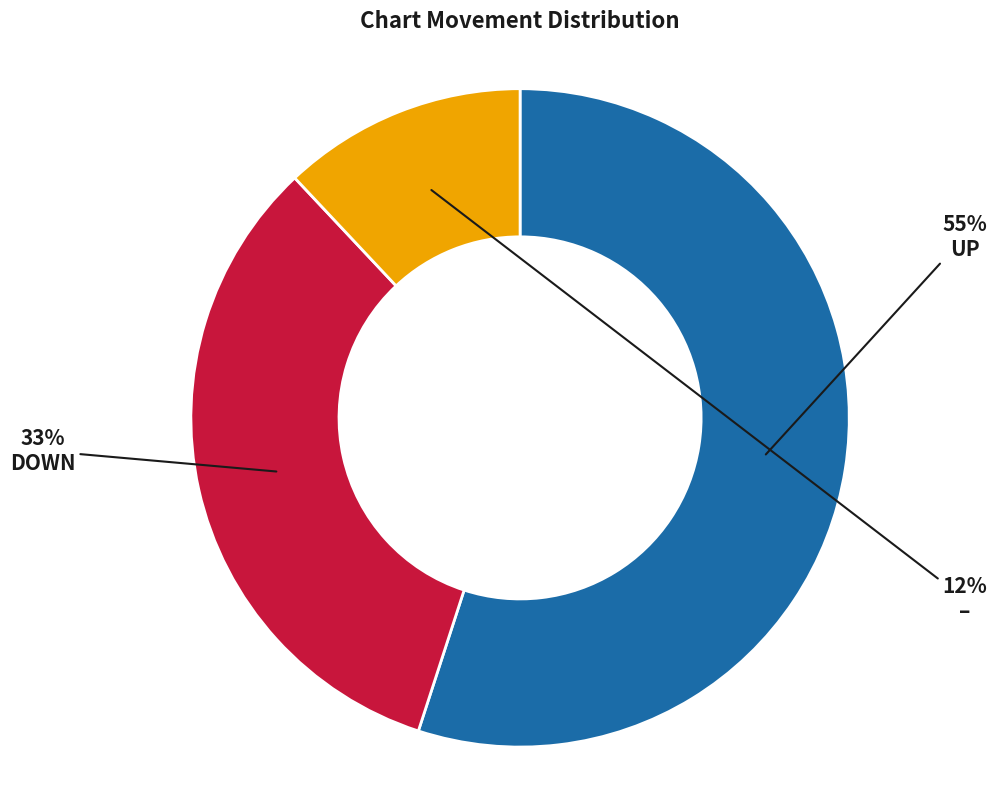

The – slice represents 12% of the pie. True or false?

True